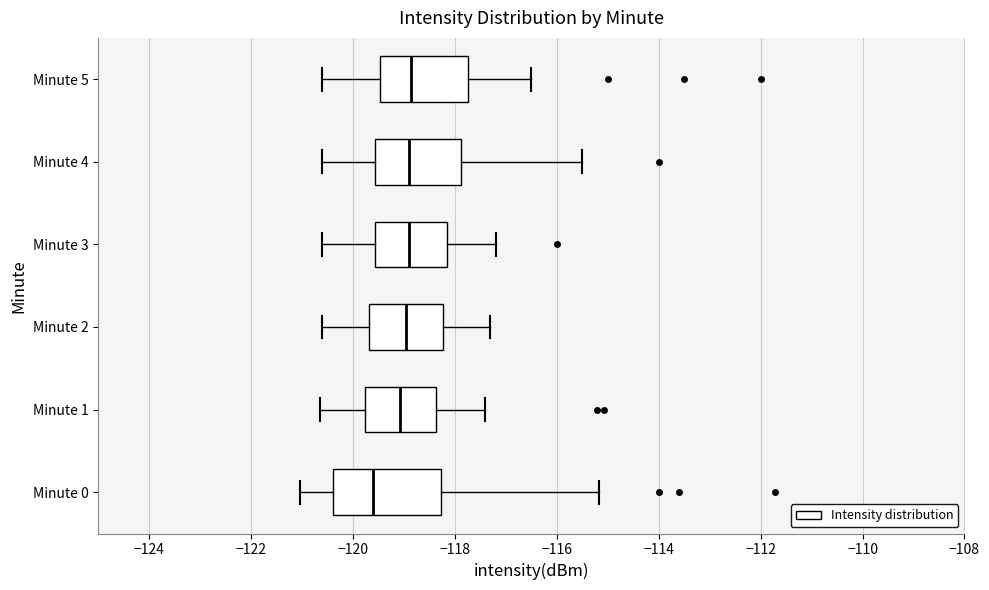

Reading bottom to top, transcribe this box plot: for each box, give where its median line is, the range the box spans, and where its two whiskers end, as read against the x-axis. The values are not printed on the chart, so give them approximately, as read against the axis.

Minute 0: median -119.6, box -120.4 to -118.2, whiskers -121.0 to -115.2
Minute 1: median -119.0, box -119.8 to -118.4, whiskers -120.6 to -117.4
Minute 2: median -119.0, box -119.6 to -118.2, whiskers -120.6 to -117.2
Minute 3: median -118.8, box -119.6 to -118.2, whiskers -120.6 to -117.2
Minute 4: median -118.8, box -119.6 to -117.8, whiskers -120.6 to -115.4
Minute 5: median -118.8, box -119.4 to -117.8, whiskers -120.6 to -116.4